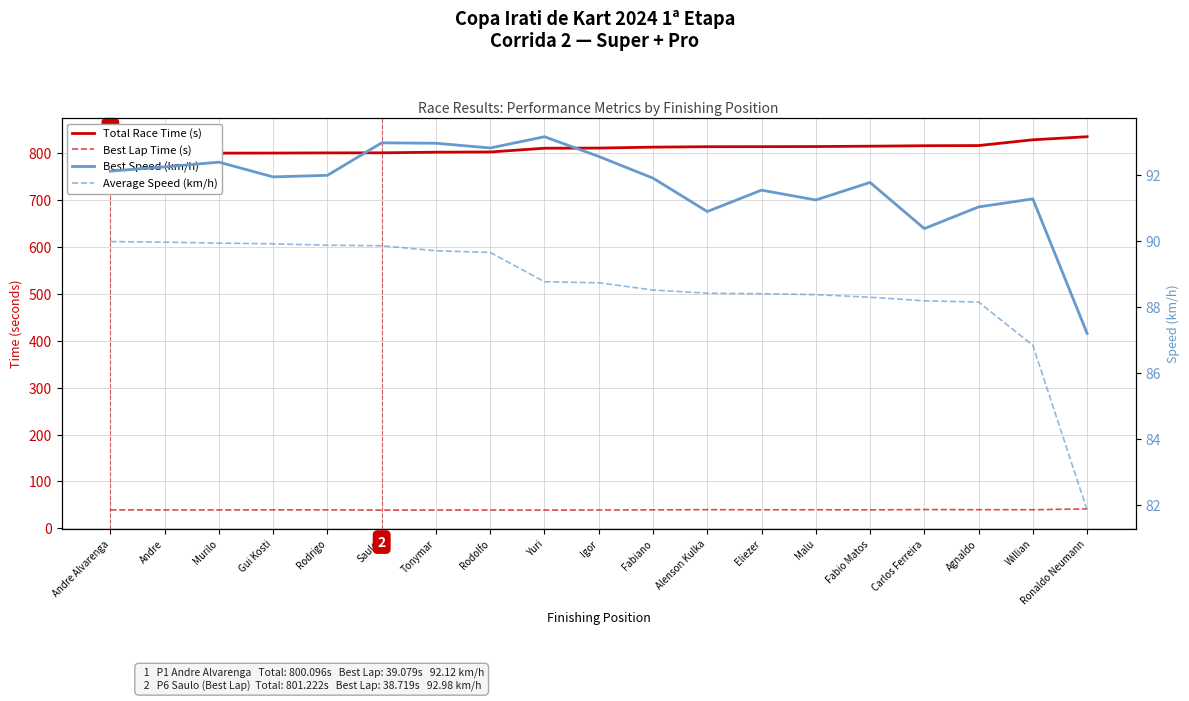

The value of Best Speed (km/h) at Murilo is 92.4. True or false?

True